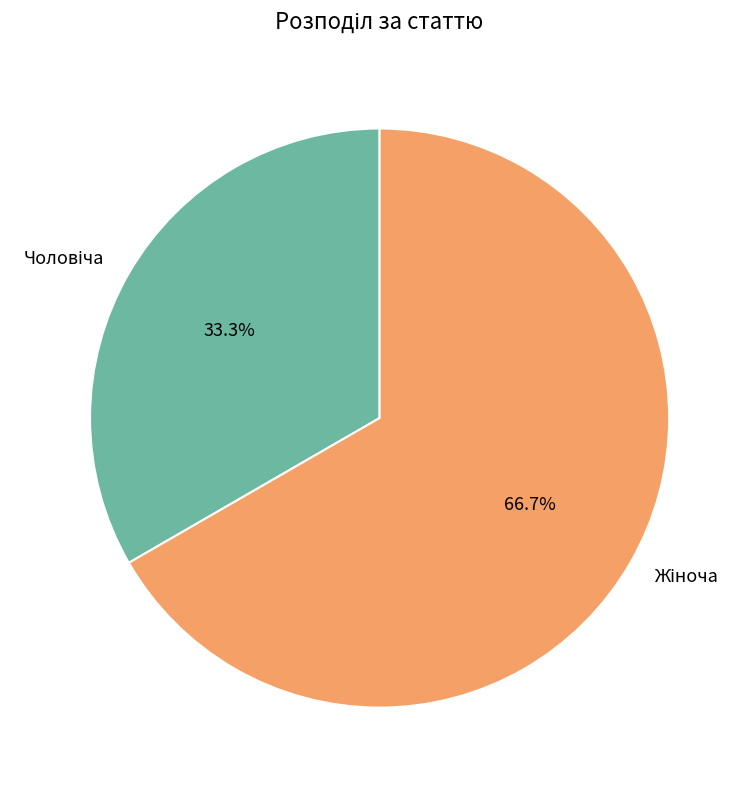

Does any single category account for the majority?

Yes